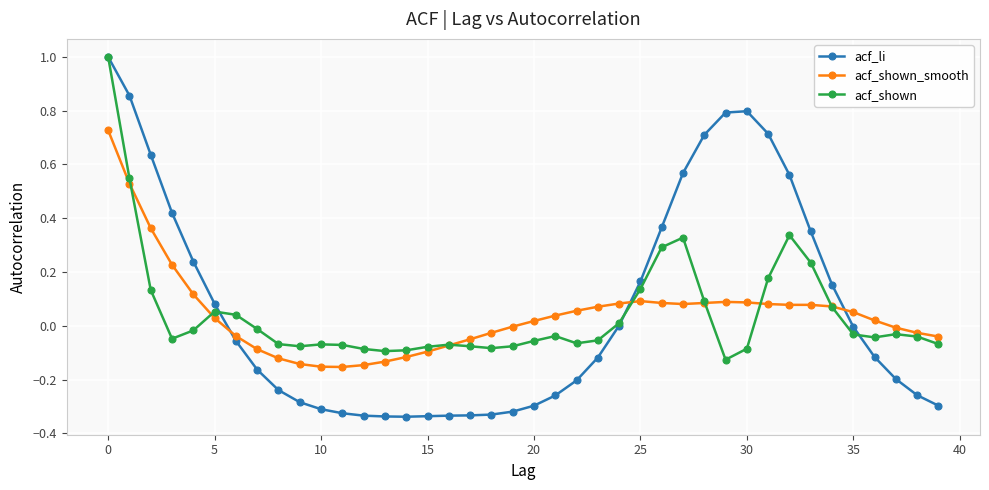

What is the greatest value displayed?

1.0